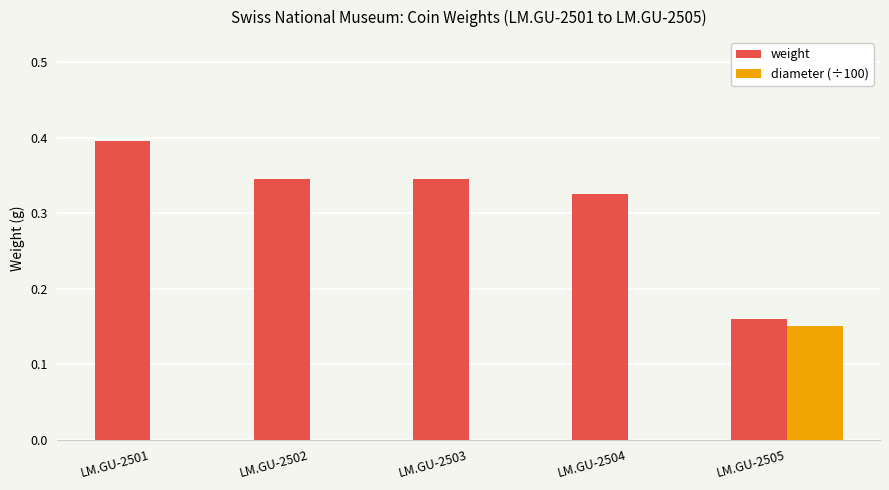

Which series changed the most between LM.GU-2501 and LM.GU-2502?

weight